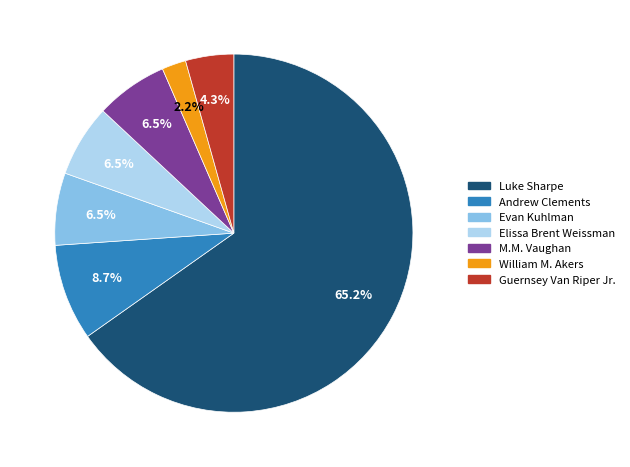

Does any single category account for the majority?

Yes